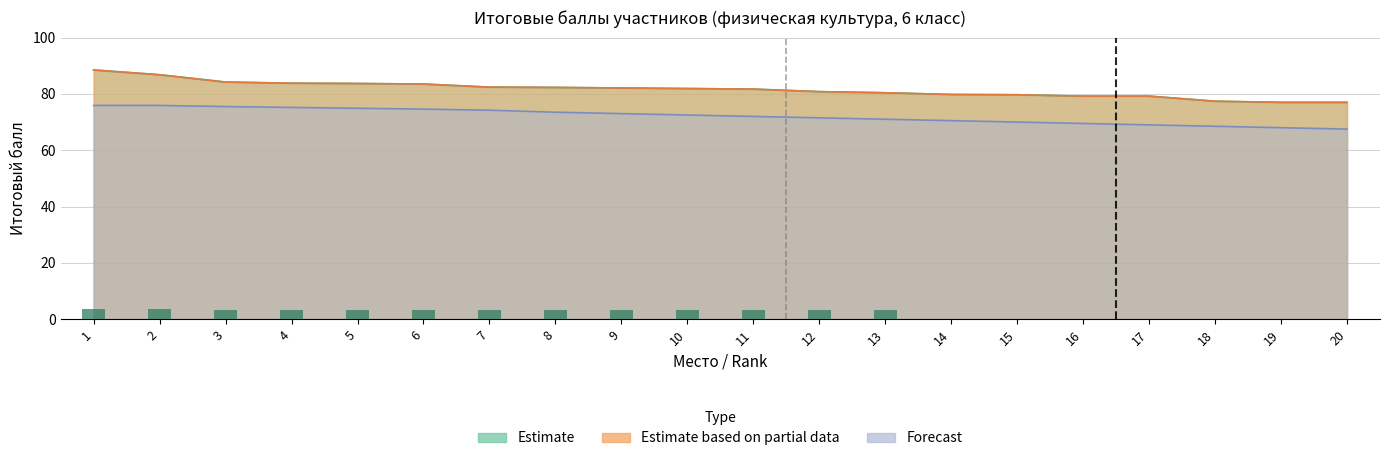

What is the sum of the Estimate values at 4 and 13?

164.2